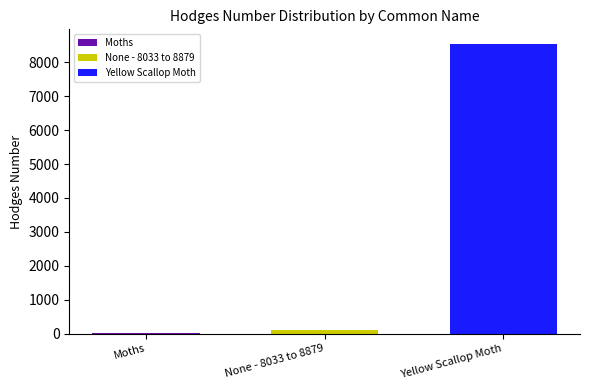

Is it true that None - 8033 to 8879 equals 93.2 at None - 8033 to 8879?

True